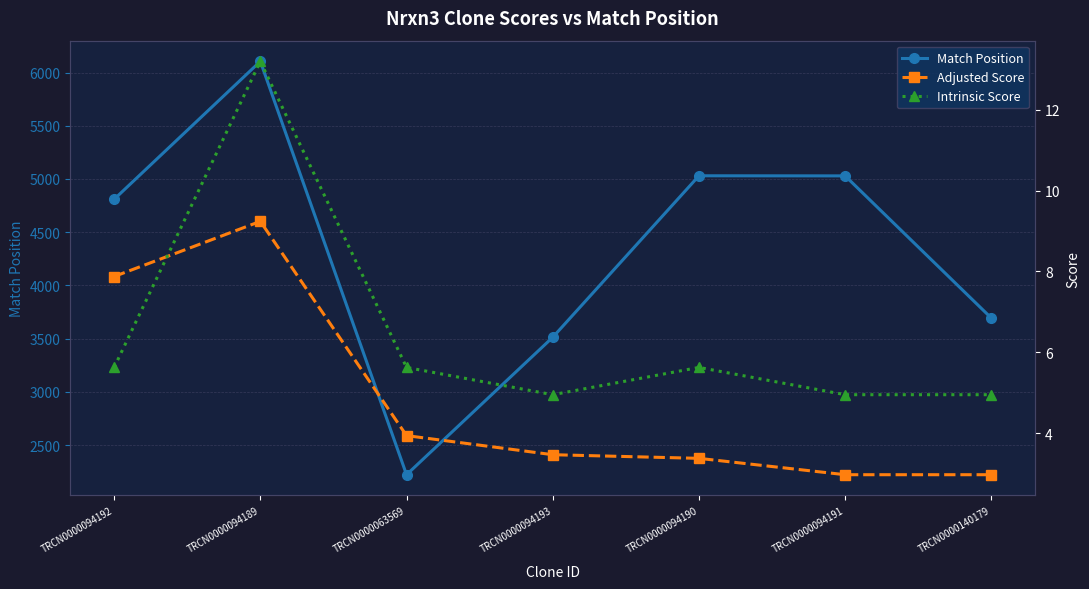

Is the value of Intrinsic Score at TRCN0000094192 greater than the value of Adjusted Score at TRCN0000140179?

Yes